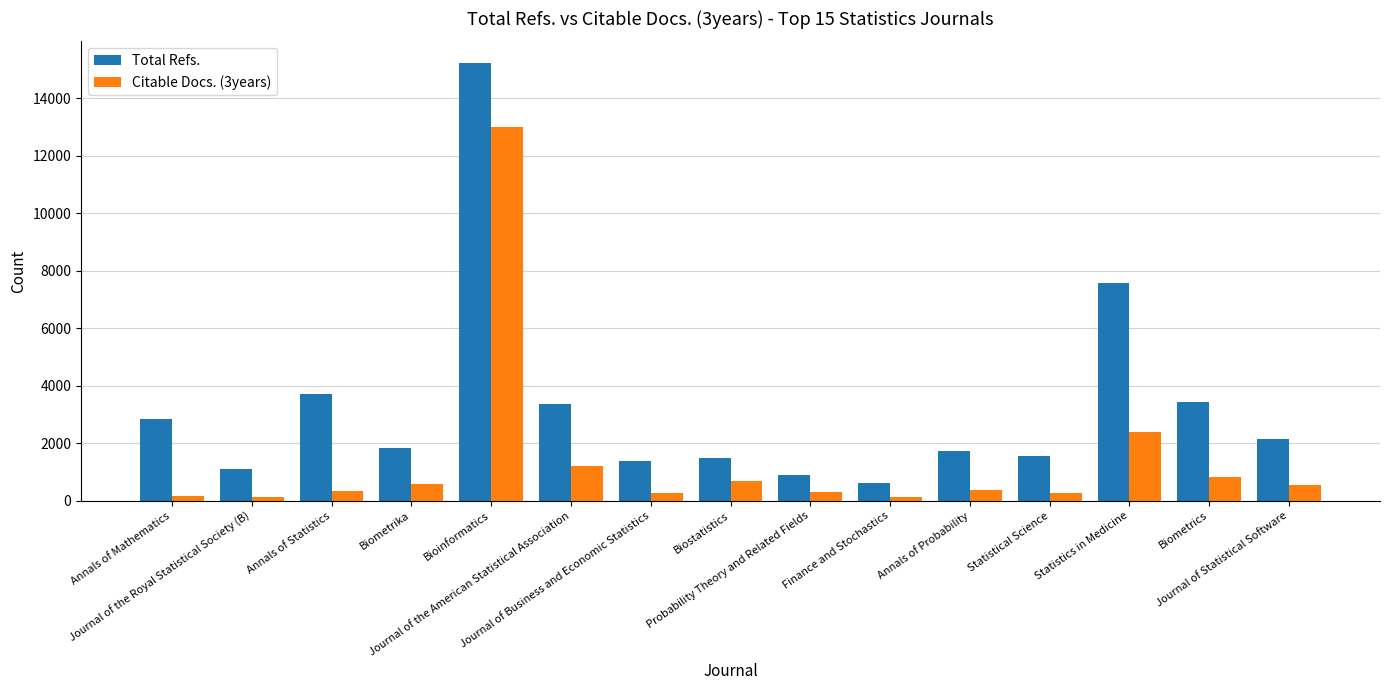

The Citable Docs. (3years) series shows 549 at Journal of Statistical Software. True or false?

True